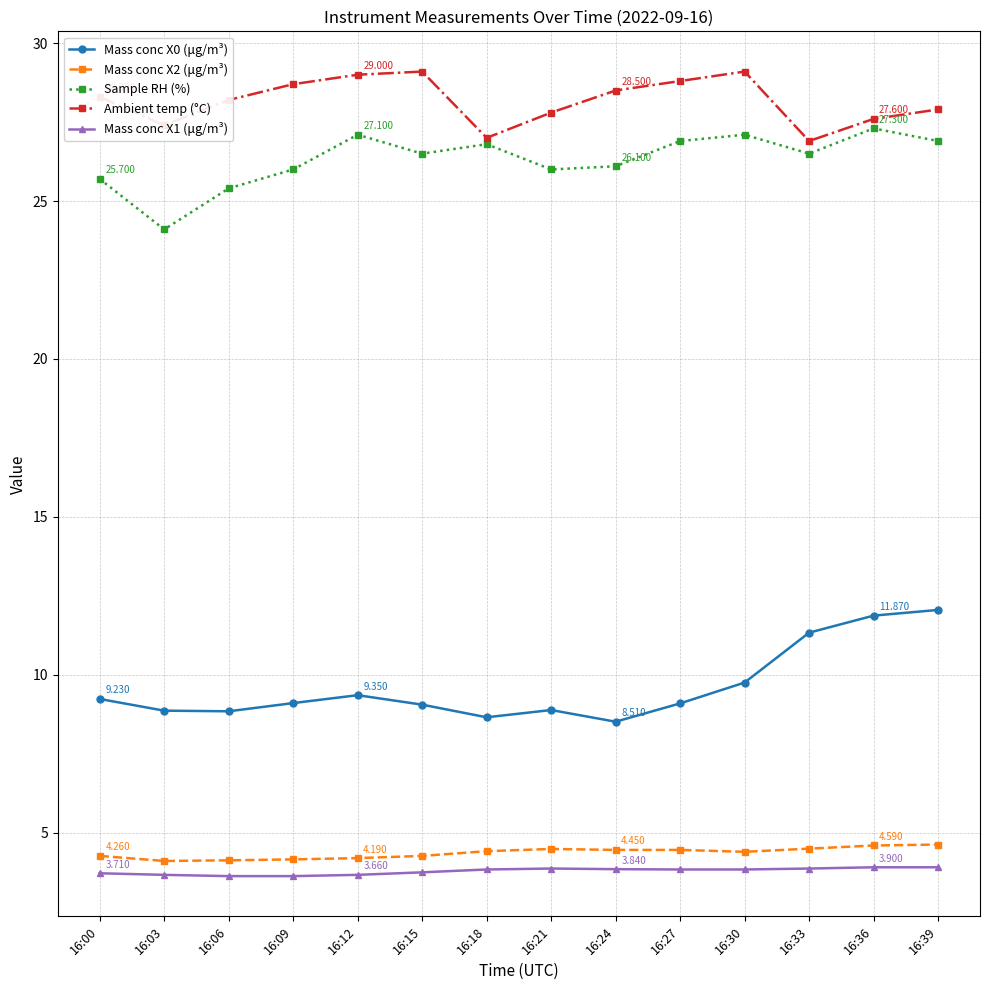

At how many categories does at least one series exceed 14?

14